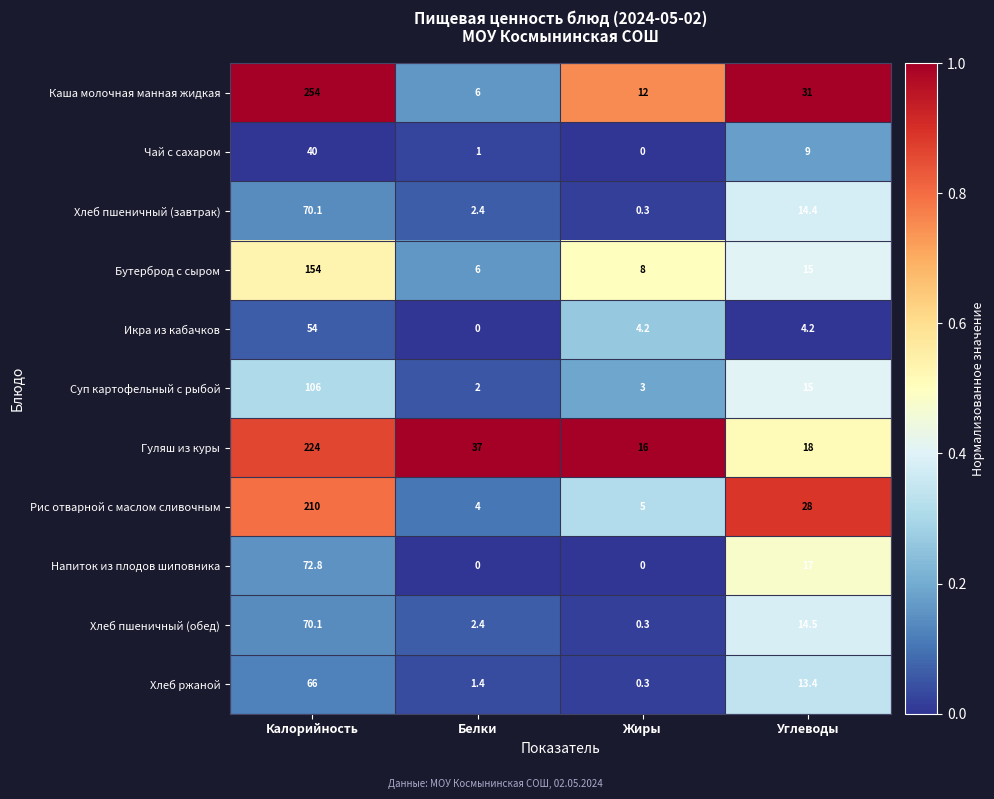

Which series has the widest spread of values?

Каша молочная манная жидкая